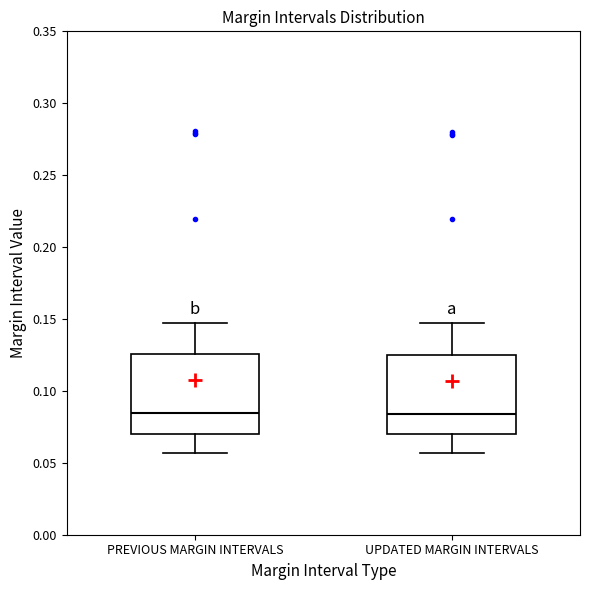

Where does the lower whisker of the box for PREVIOUS MARGIN INTERVALS end on the y-axis? The values are not printed on the chart, so give them approximately, as read against the axis.

0.055